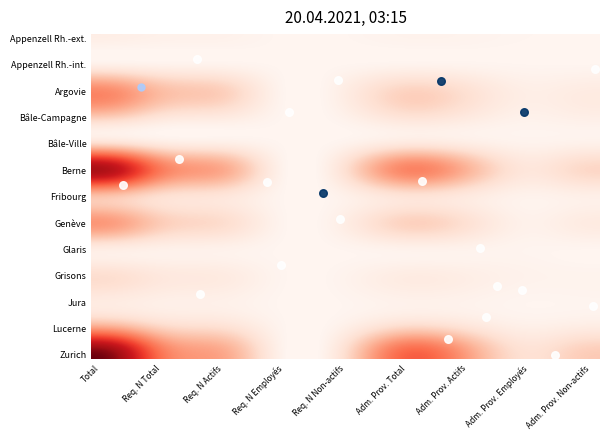

At how many categories does at least one series exceed 0?

26